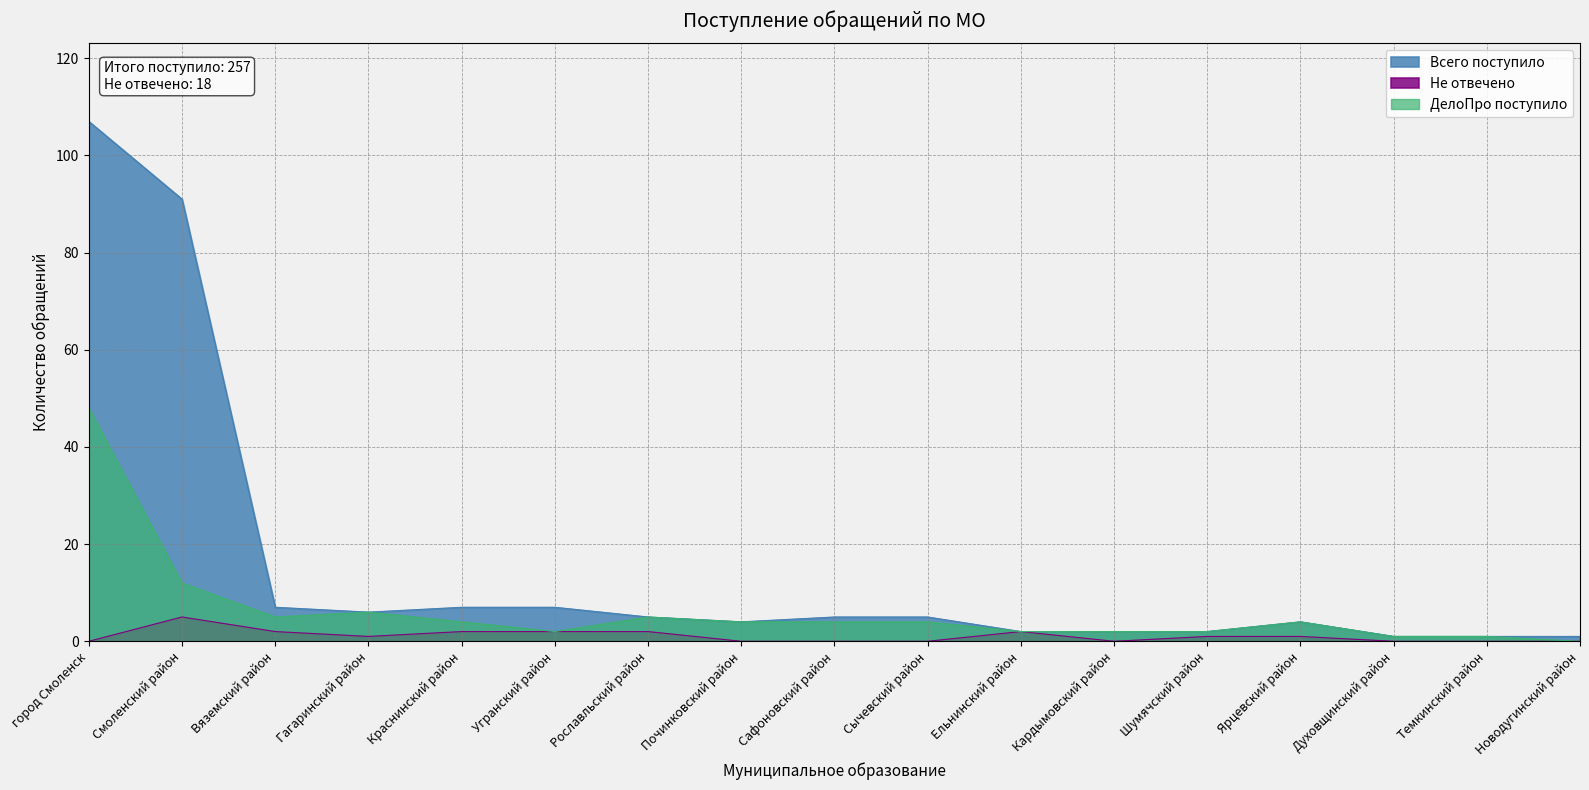

Which series has the widest spread of values?

Всего поступило